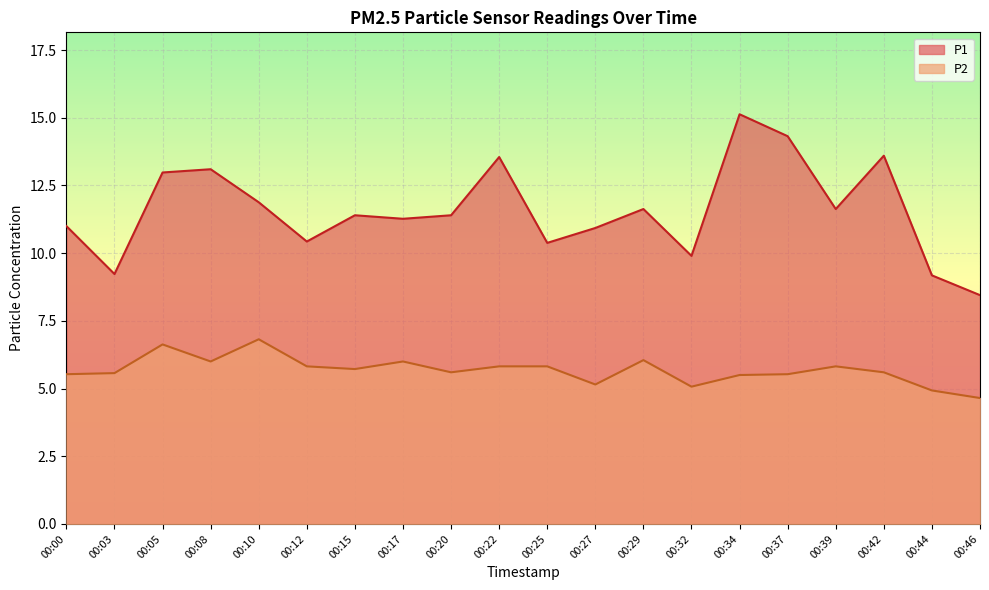

True or false: P1 has a value of 11.3 at 00:17.

True